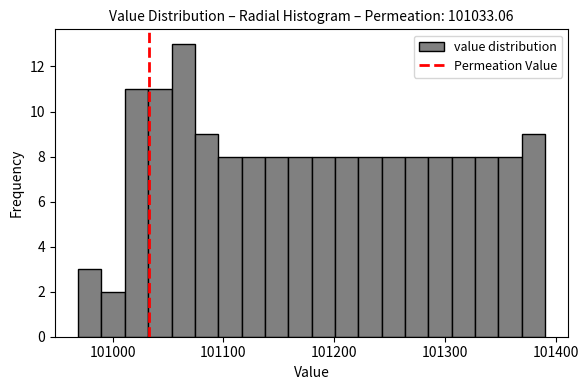

Read against the x-axis, roughly where is the centre of the tallest bar?

101060